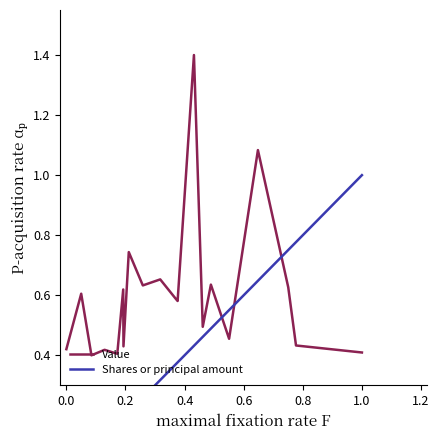

What position from the left is 0.0?

1